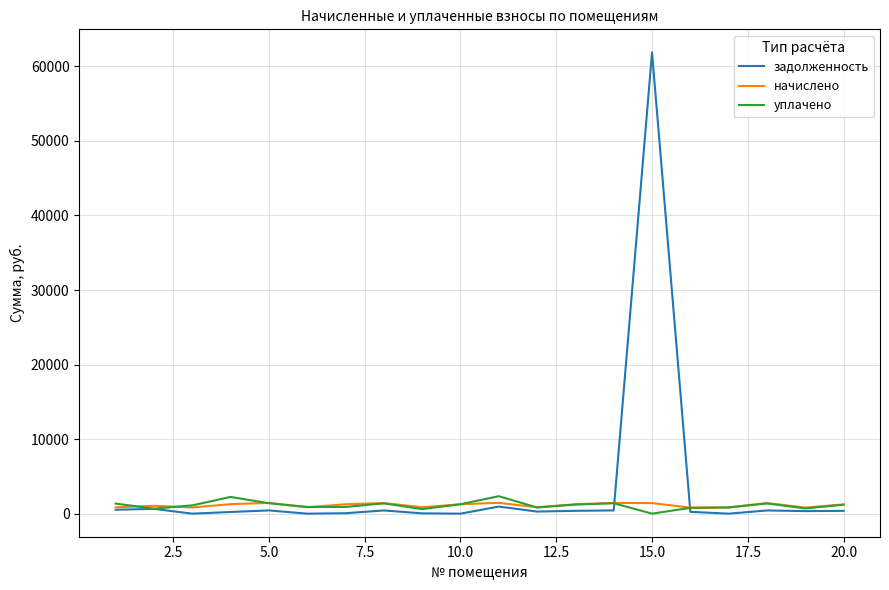

Which series has the widest spread of values?

задолженность